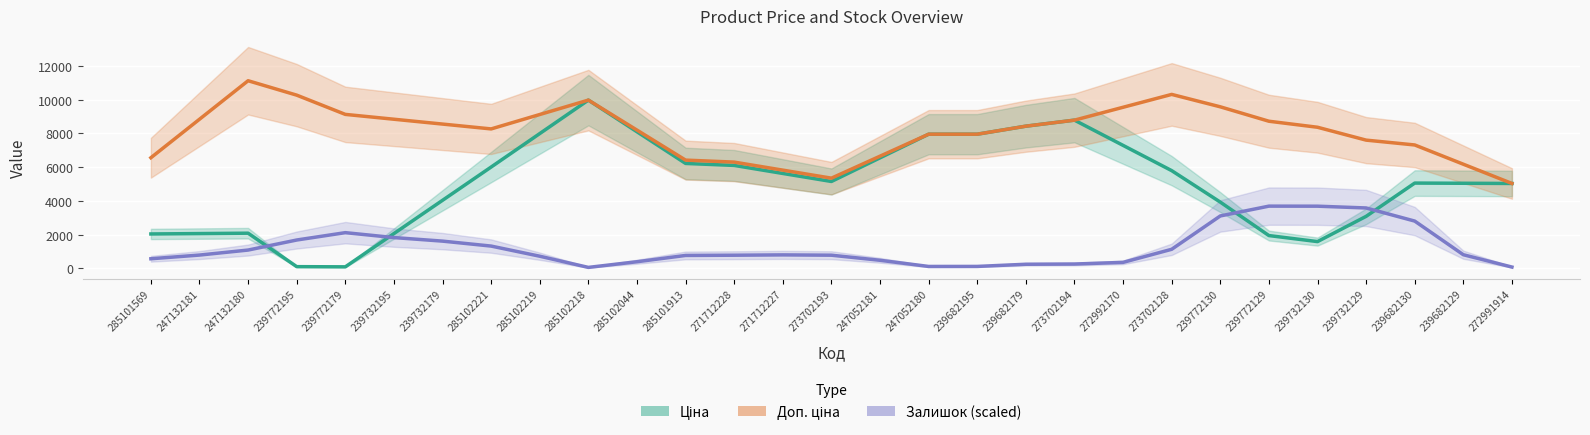

What is the total value across all series at 273702128?

17238.5